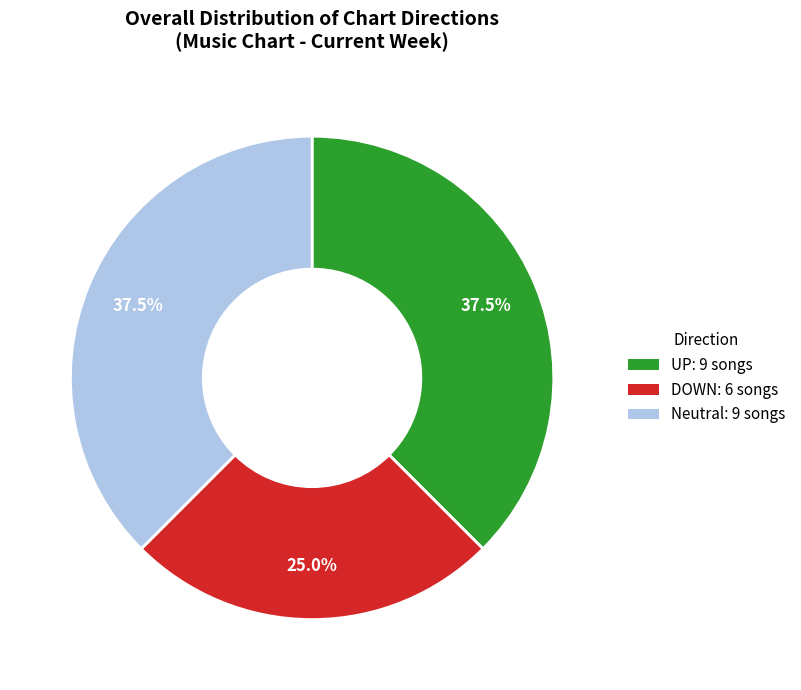

Is there any slice that represents more than half of the pie?

No